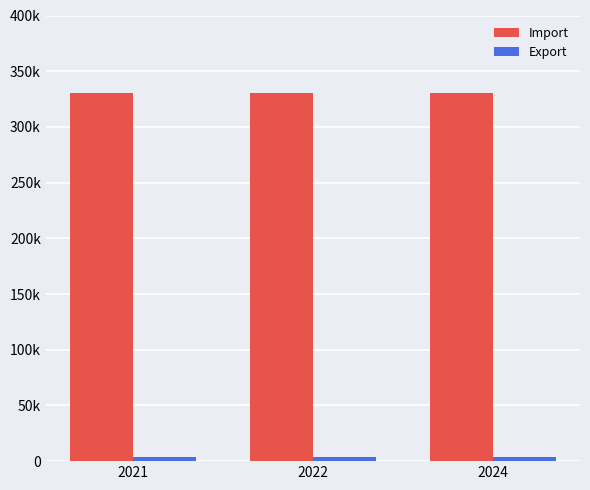

Does the chart contain stacked bars?

No